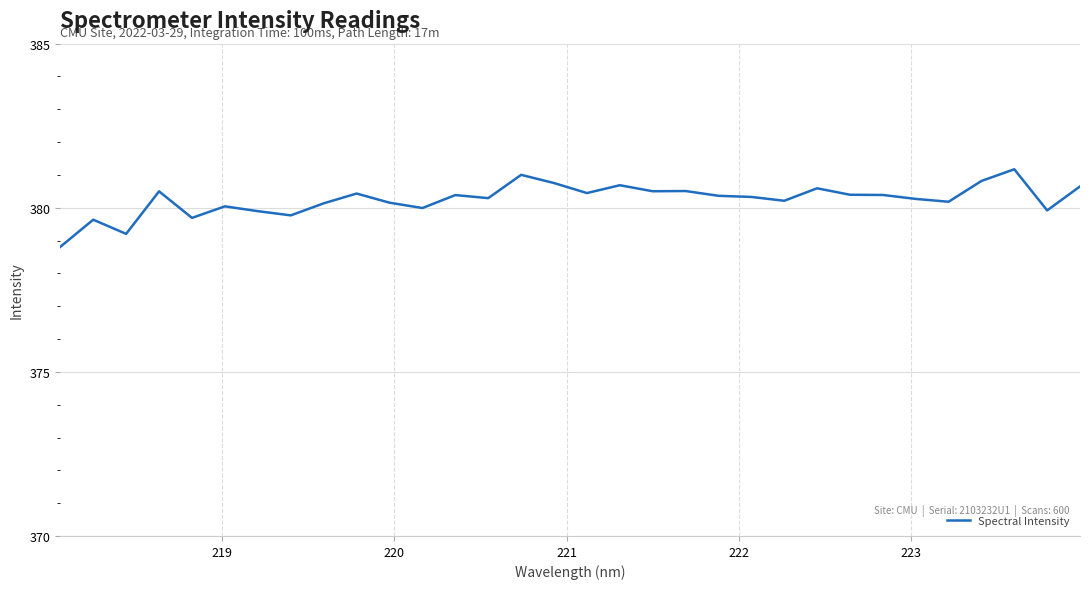

What is the difference between the maximum and minimum values?

2.4